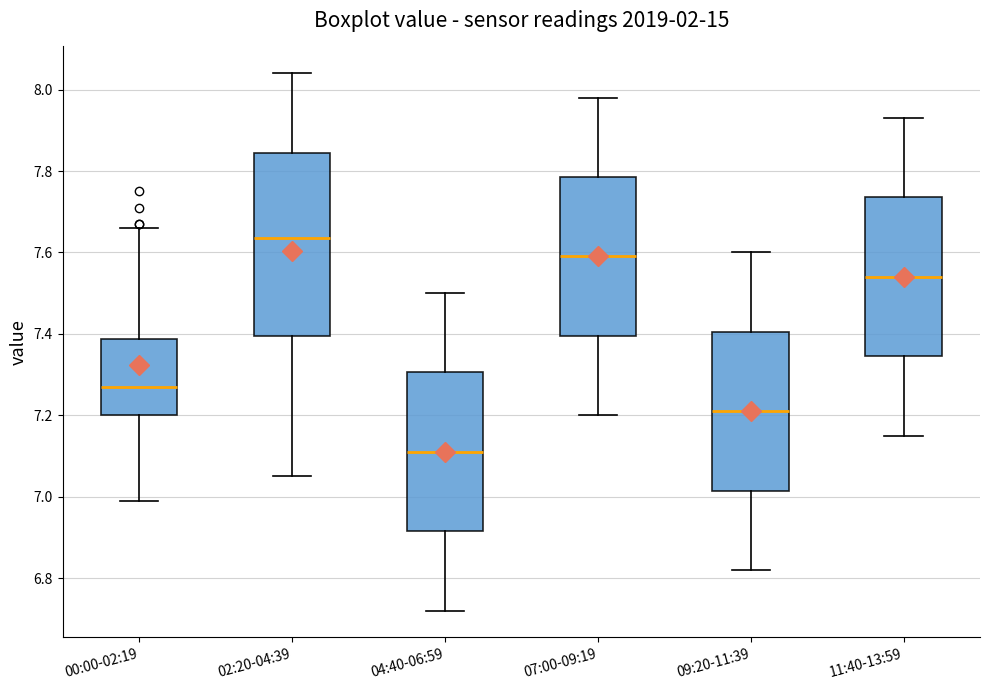

Which box is the tallest, from its lower edge to its upper edge?

02:20-04:39